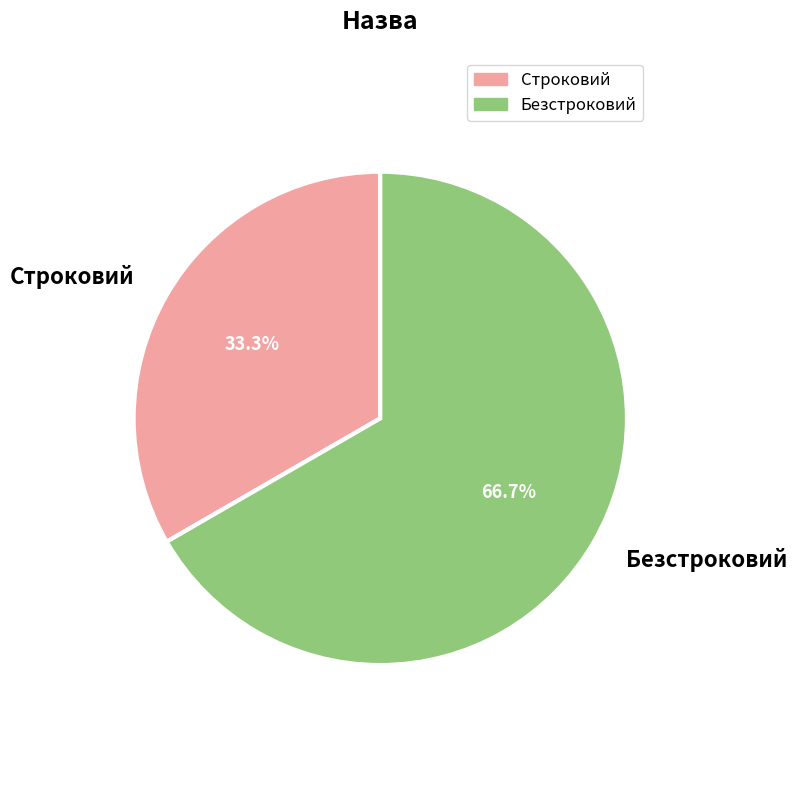

The Строковий slice represents 26% of the pie. True or false?

False